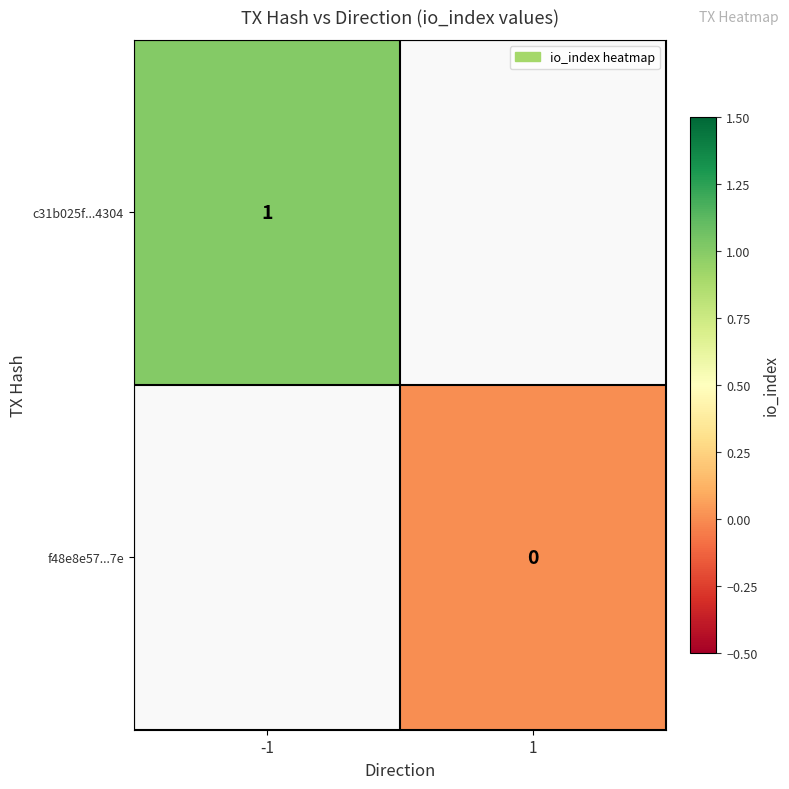

The c31b025f...4304 series shows 1 at -1. True or false?

True